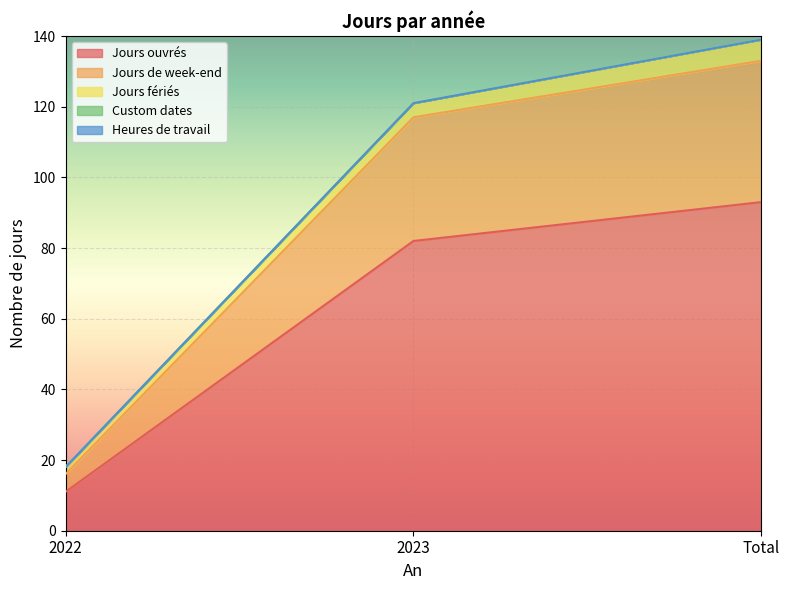

What is the total value across all series at Total?

139